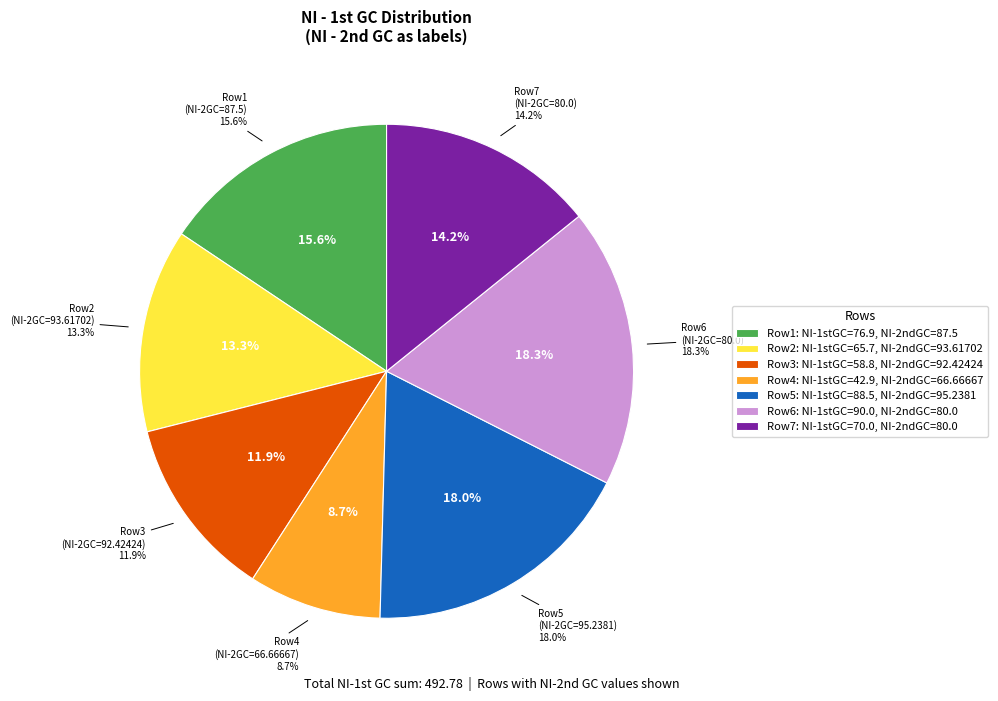

What is the largest slice in the pie chart?

80.0